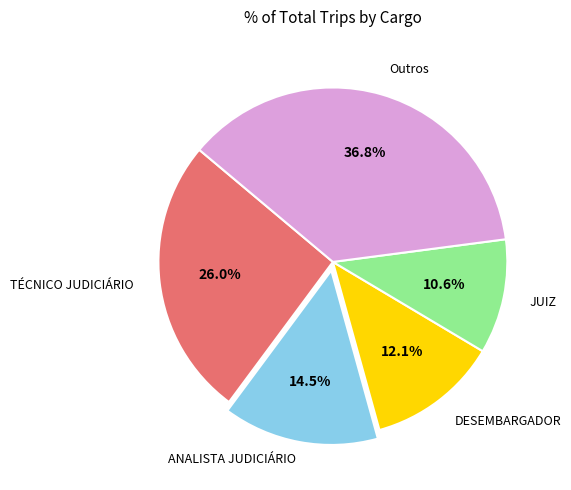

Does any single category account for the majority?

No